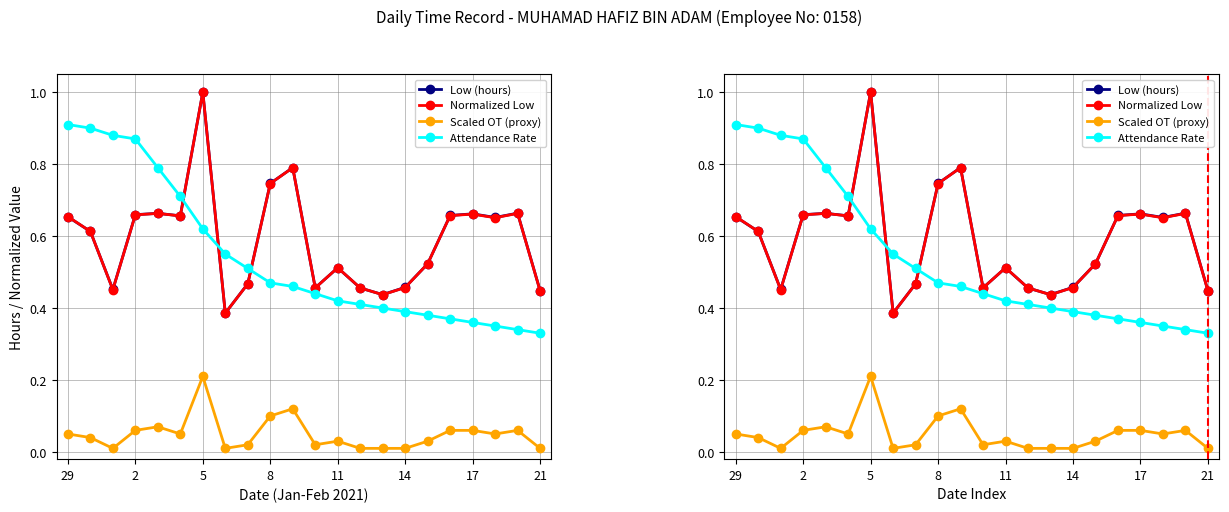

Which has a higher value, 21 or 14?

14